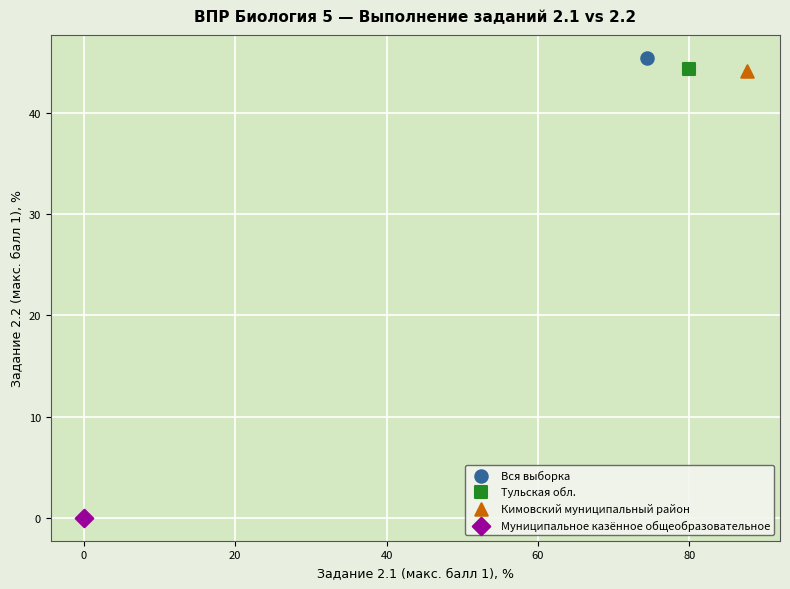

What are all the series names shown in the legend?

Вся выборка, Тульская обл., Кимовский муниципальный район, Муниципальное казённое общеобразовательное